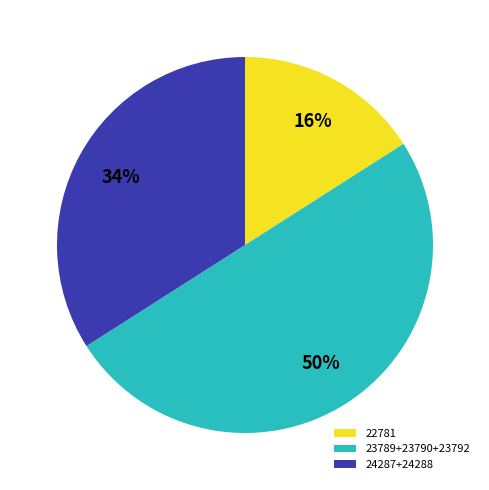

Rank the categories by value from highest to lowest.

23789+23790+23792, 24287+24288, 22781